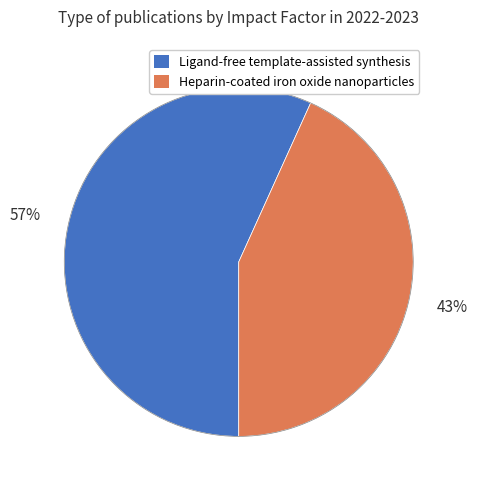

Between Ligand-free template-assisted synthesis and Heparin-coated iron oxide nanoparticles, which is larger?

Ligand-free template-assisted synthesis